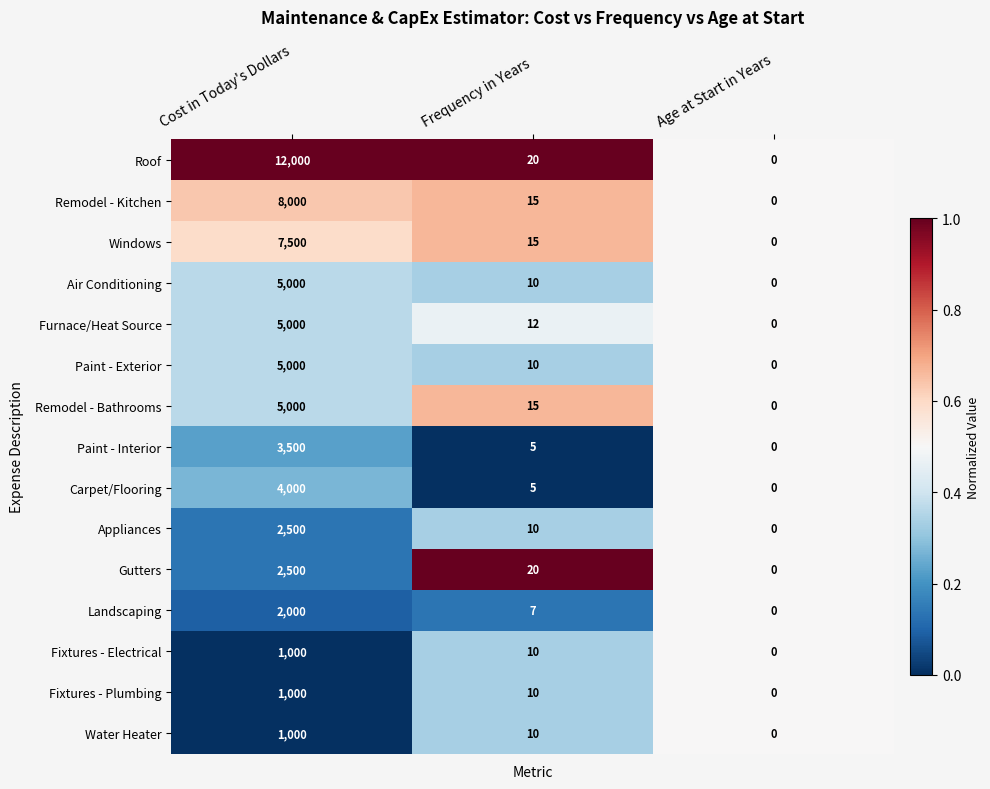

Rank the categories by Roof value from lowest to highest.

Age at Start in Years, Frequency in Years, Cost in Today's Dollars